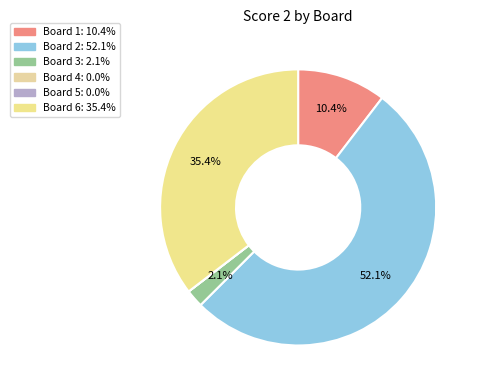

What is the total percentage of Board 3 and Board 5?

2.1%